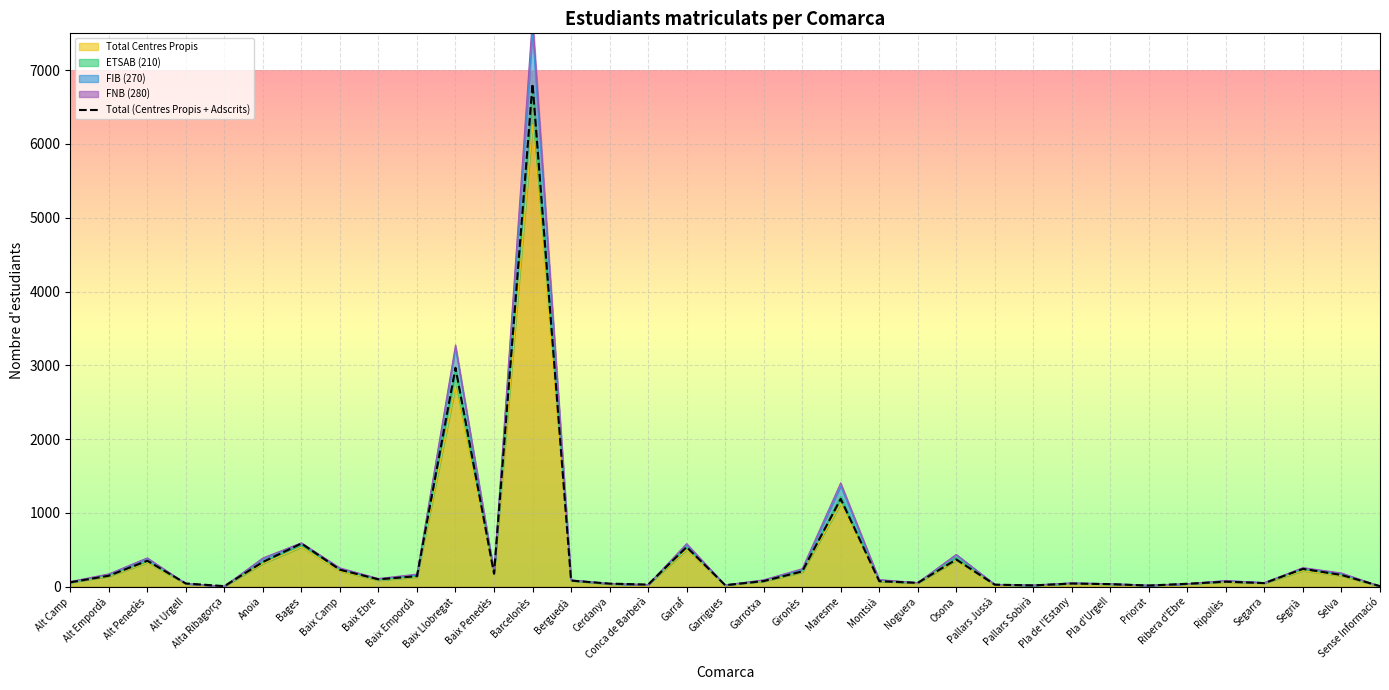

Rank the categories by value from lowest to highest.

Alta Ribagorça, Sense Informació, Priorat, Pallars Sobirà, Garrigues, Pallars Jussà, Conca de Barberà, Pla d'Urgell, Ribera d'Ebre, Cerdanya, Pla de l'Estany, Alt Urgell, Segarra, Noguera, Alt Camp, Ripollès, Montsià, Garrotxa, Berguedà, Baix Ebre, Baix Empordà, Alt Empordà, Selva, Baix Penedès, Gironès, Baix Camp, Segrià, Anoia, Alt Penedès, Osona, Garraf, Bages, Maresme, Baix Llobregat, Barcelonès